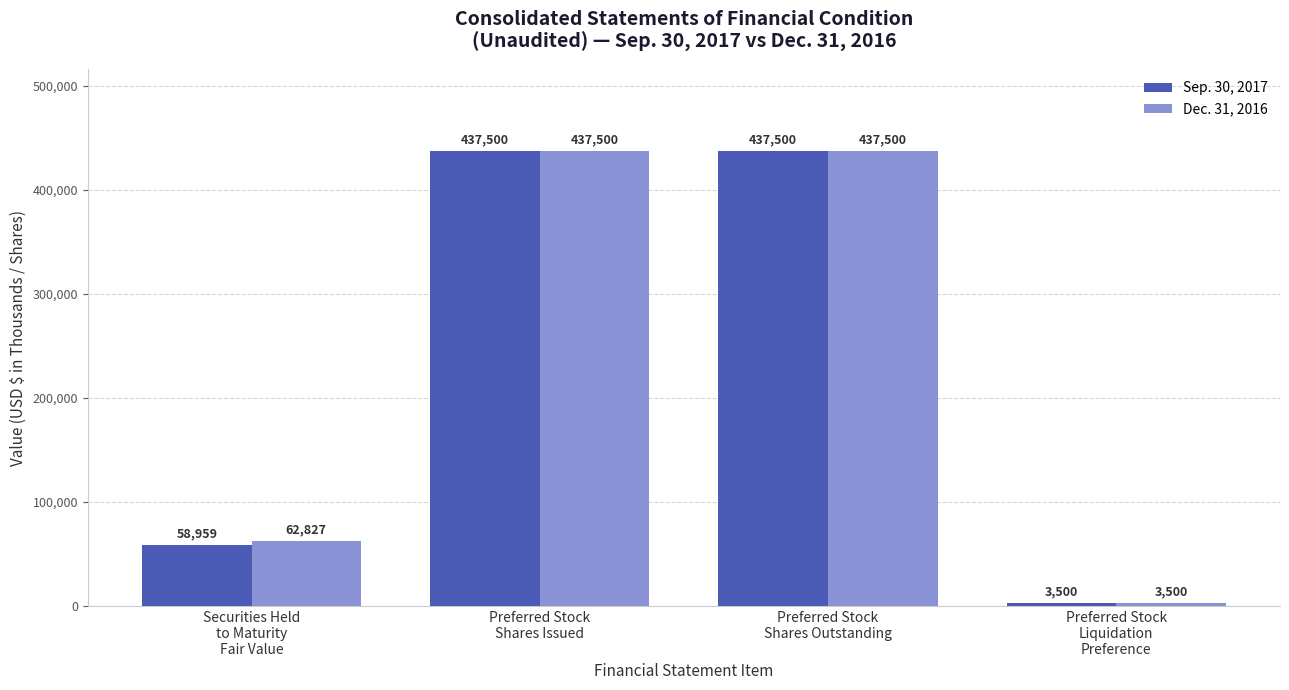

What is the maximum value shown in the chart?

437500